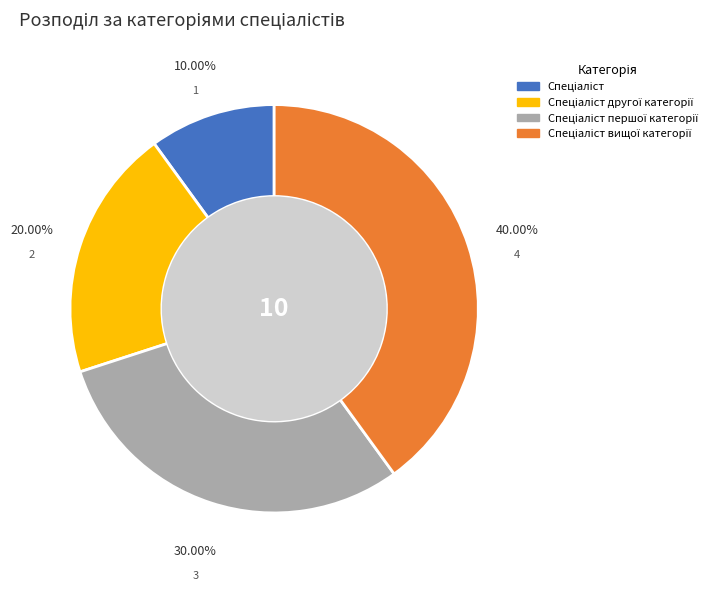

To the nearest percent, what is the average slice percentage?

25%